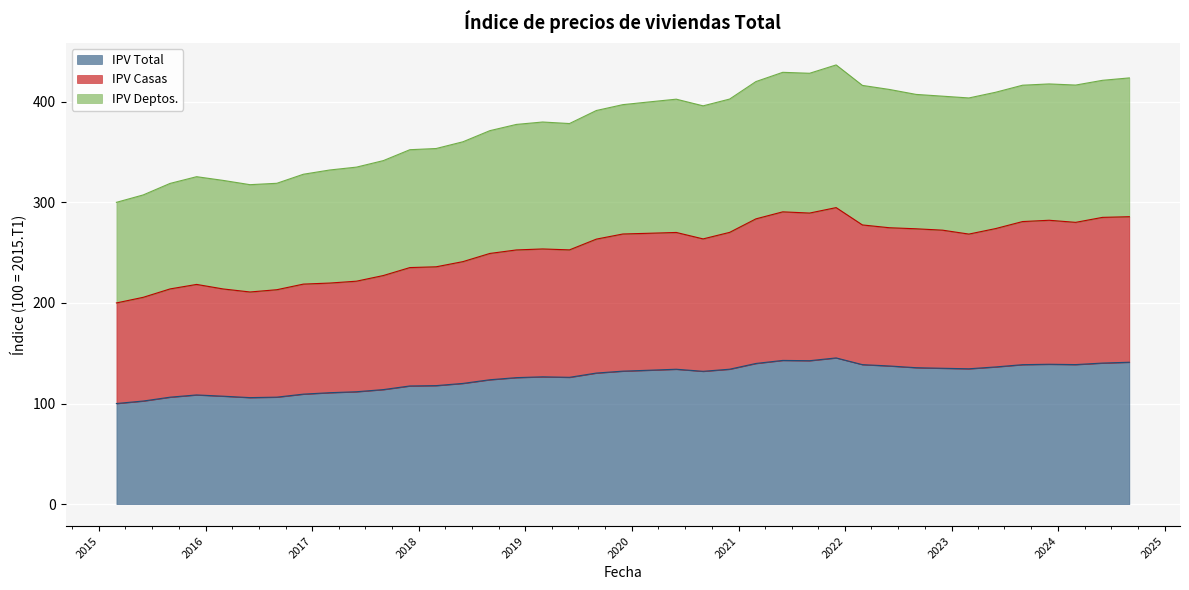

At which label does IPV Casas first exceed 263?

2019-09-01